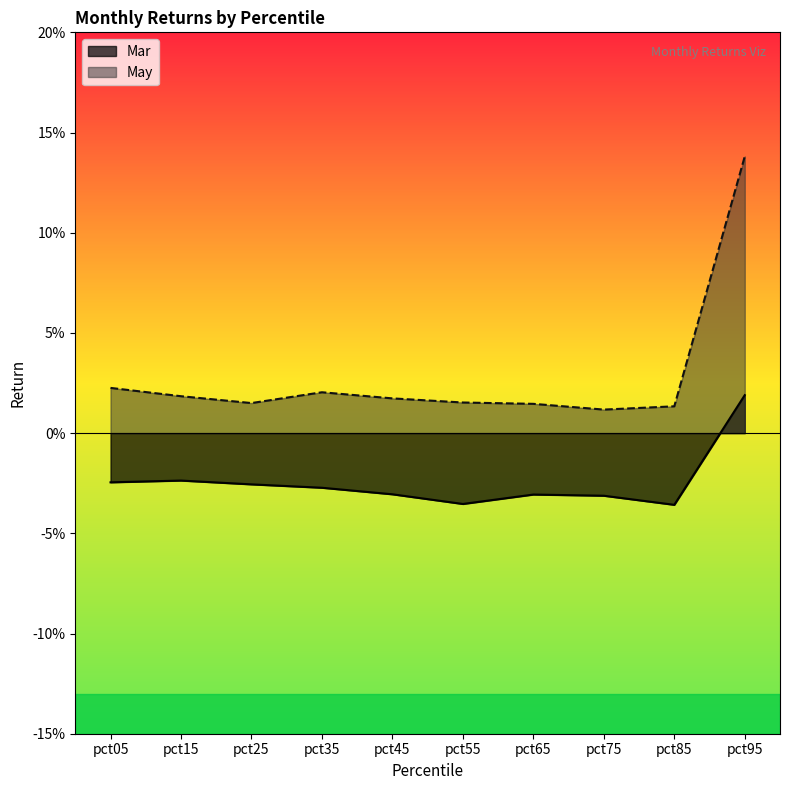

What is the sum of the values at pct45 and pct85?

-0.1